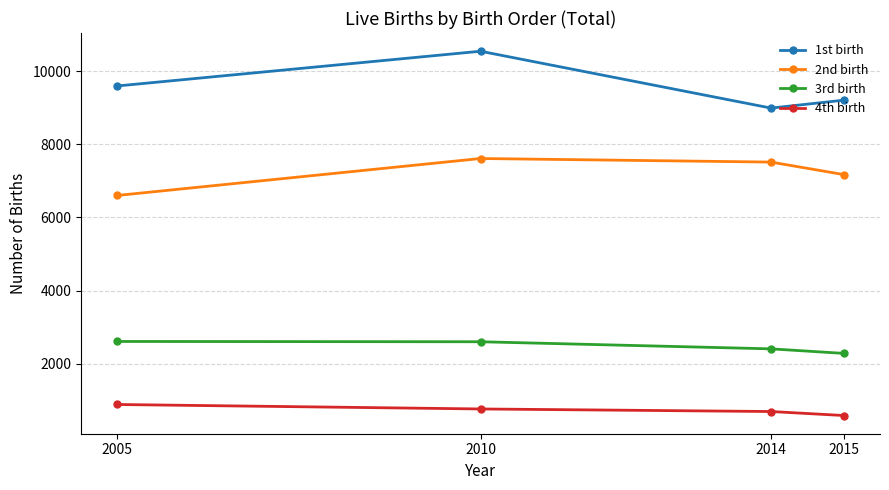

What is the total value across all series at 2005?

19692